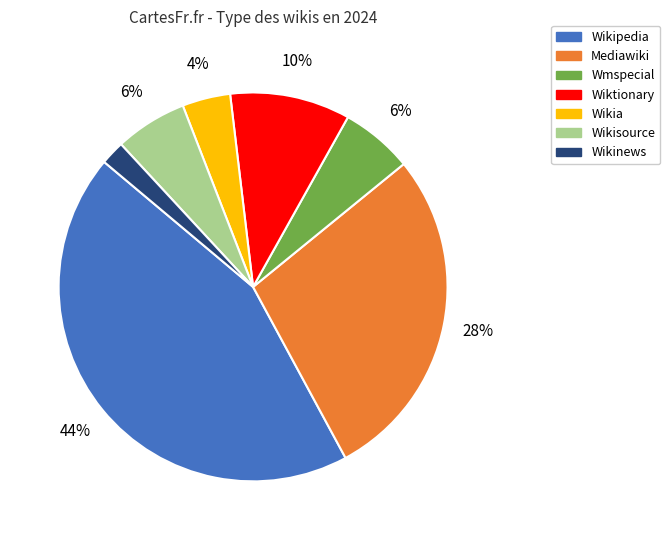

Combined, do Mediawiki and Wikipedia account for over 50%?

Yes